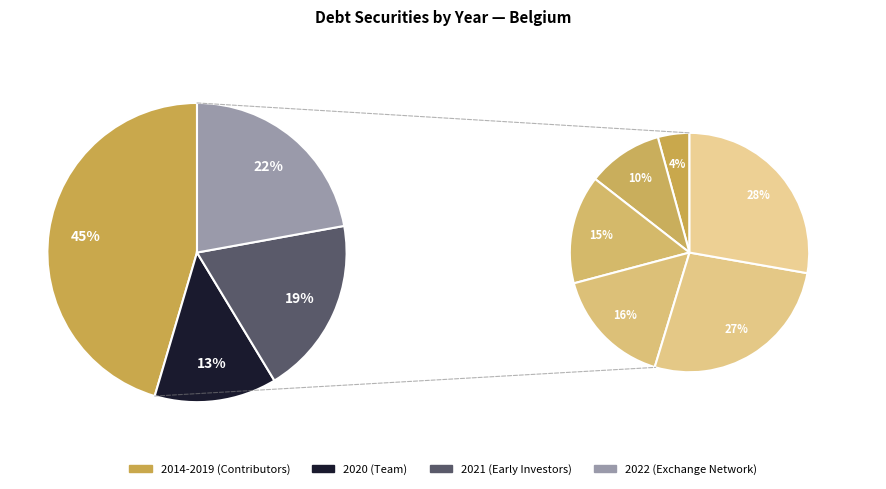

Approximately how many times larger is the value at 2022 compared to 2017?

3.0